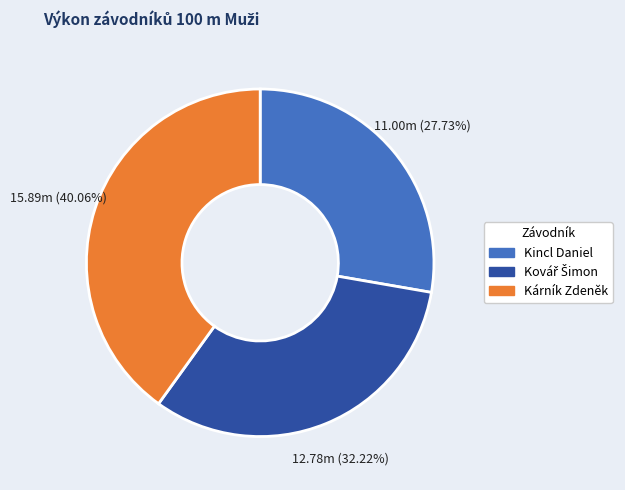

To the nearest percent, what percentage of the pie is Kárník Zdeněk?

40%